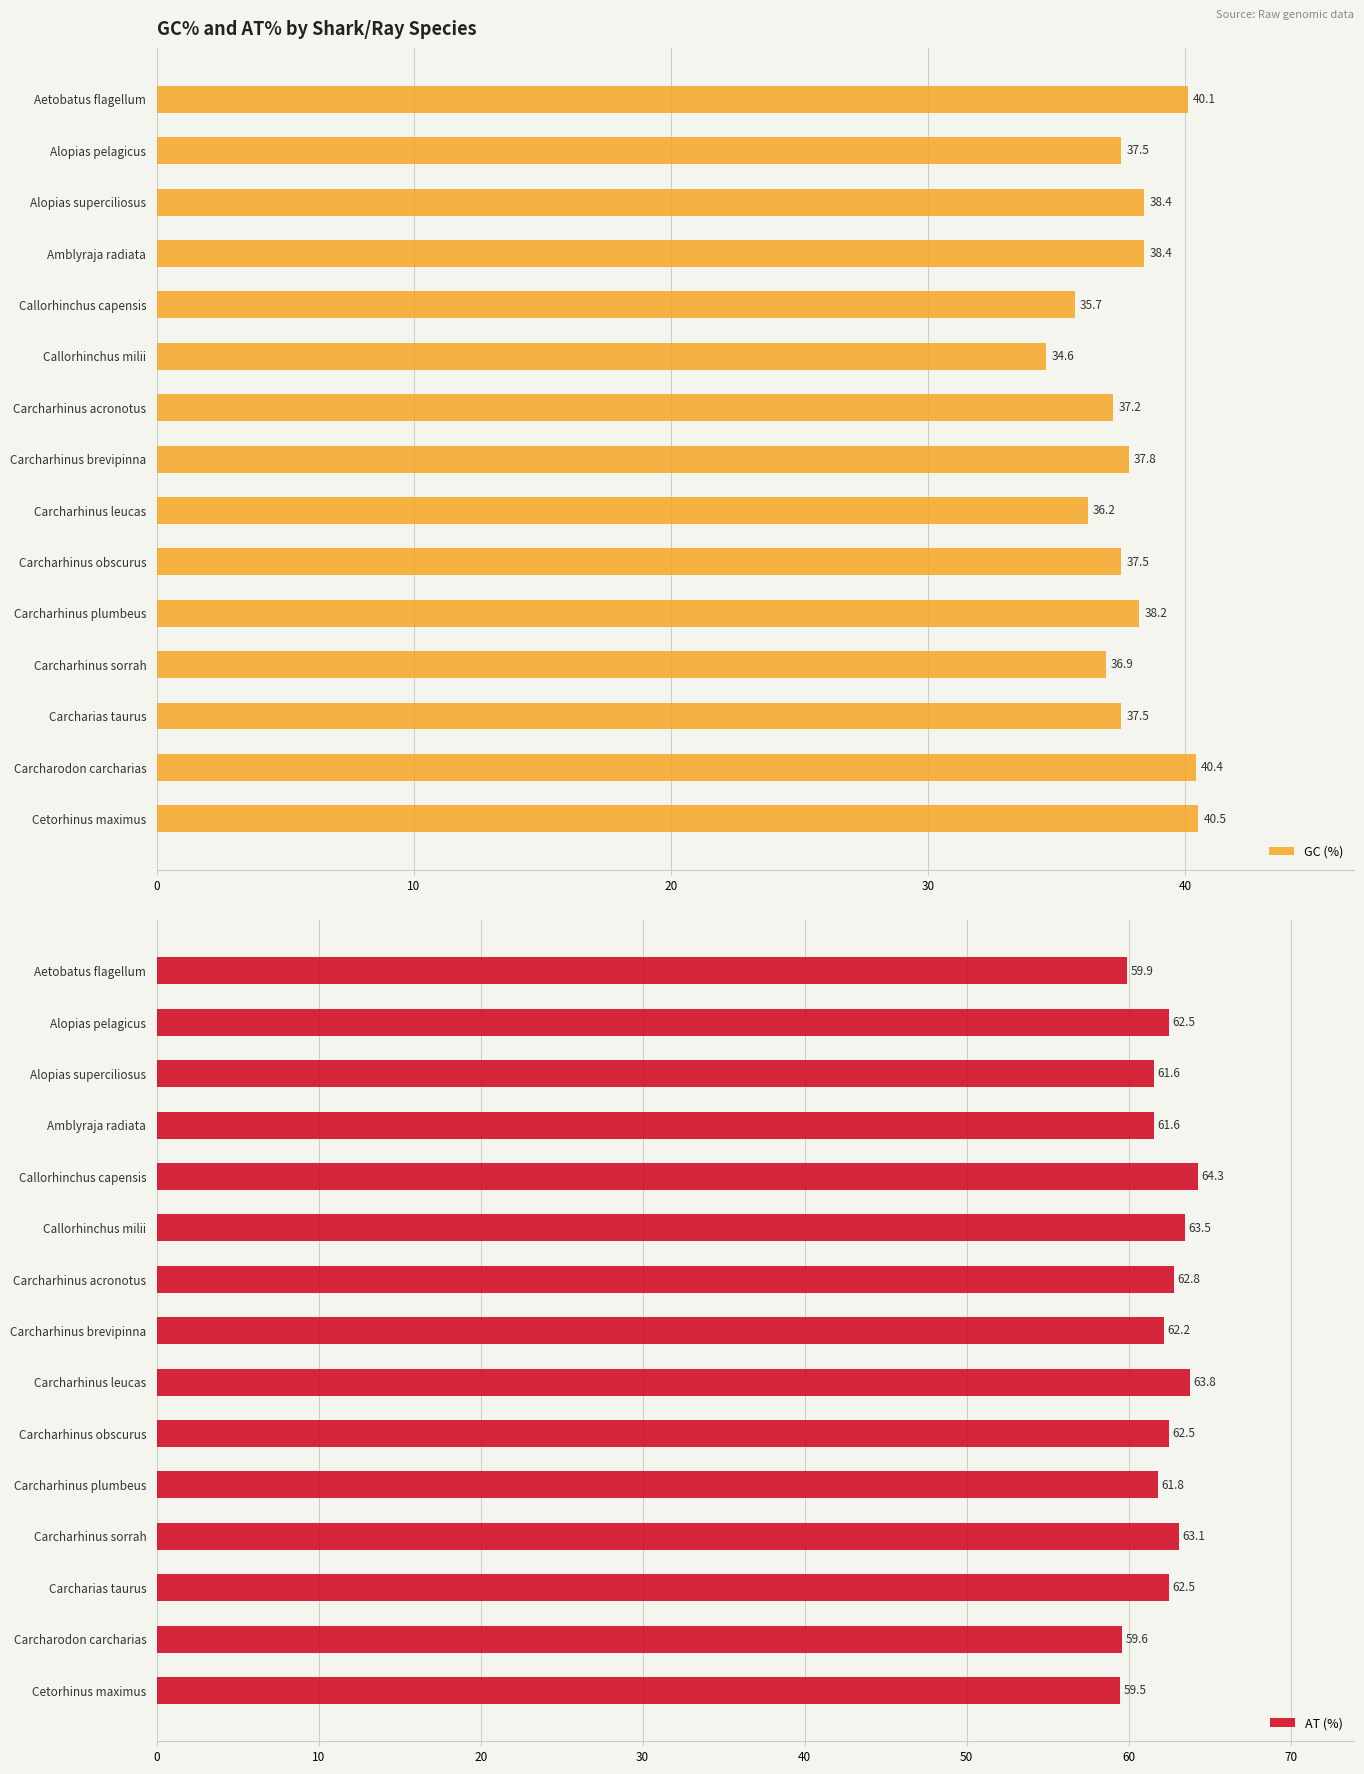

Between 8 and 9, which series saw the biggest shift?

GC (%)